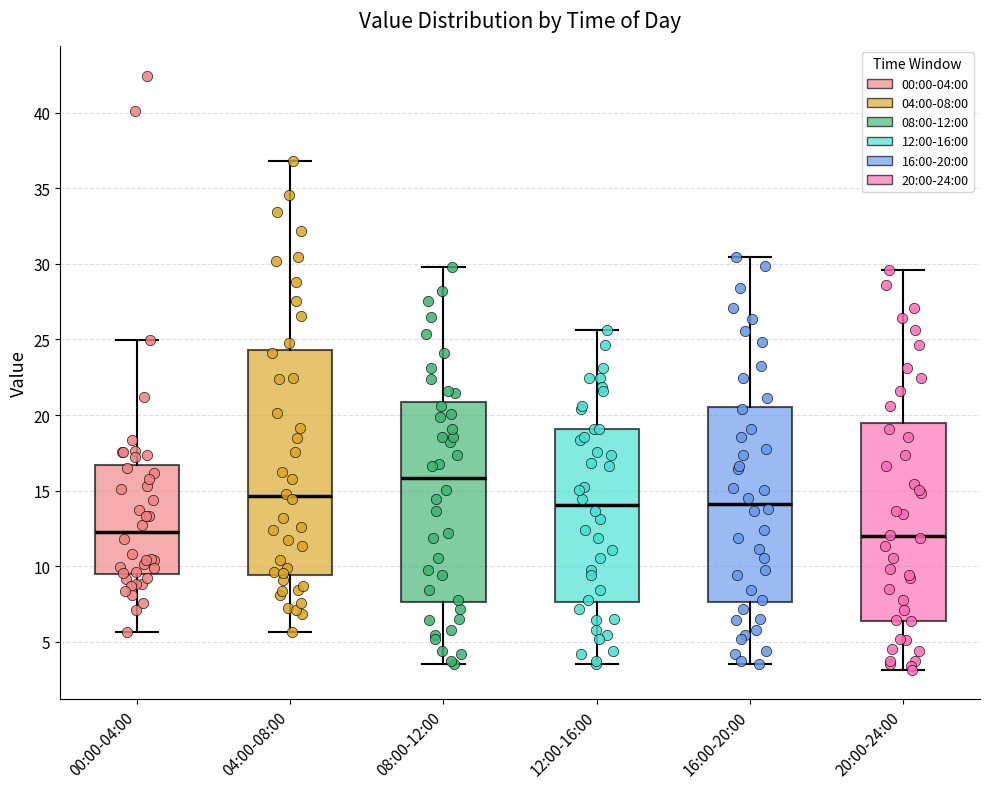

Reading left to right, transcribe this box plot: for each box, give where its median line is, the range the box spans, and where its two whiskers end, as read against the y-axis. The values are not printed on the chart, so give them approximately, as read against the axis.

00:00-04:00: median 12.5, box 9.5 to 16.5, whiskers 5.5 to 25.0
04:00-08:00: median 14.5, box 9.5 to 24.5, whiskers 5.5 to 37.0
08:00-12:00: median 16.0, box 7.5 to 21.0, whiskers 3.5 to 30.0
12:00-16:00: median 14.0, box 7.5 to 19.0, whiskers 3.5 to 25.5
16:00-20:00: median 14.0, box 7.5 to 20.5, whiskers 3.5 to 30.5
20:00-24:00: median 12.0, box 6.5 to 19.5, whiskers 3.0 to 29.5